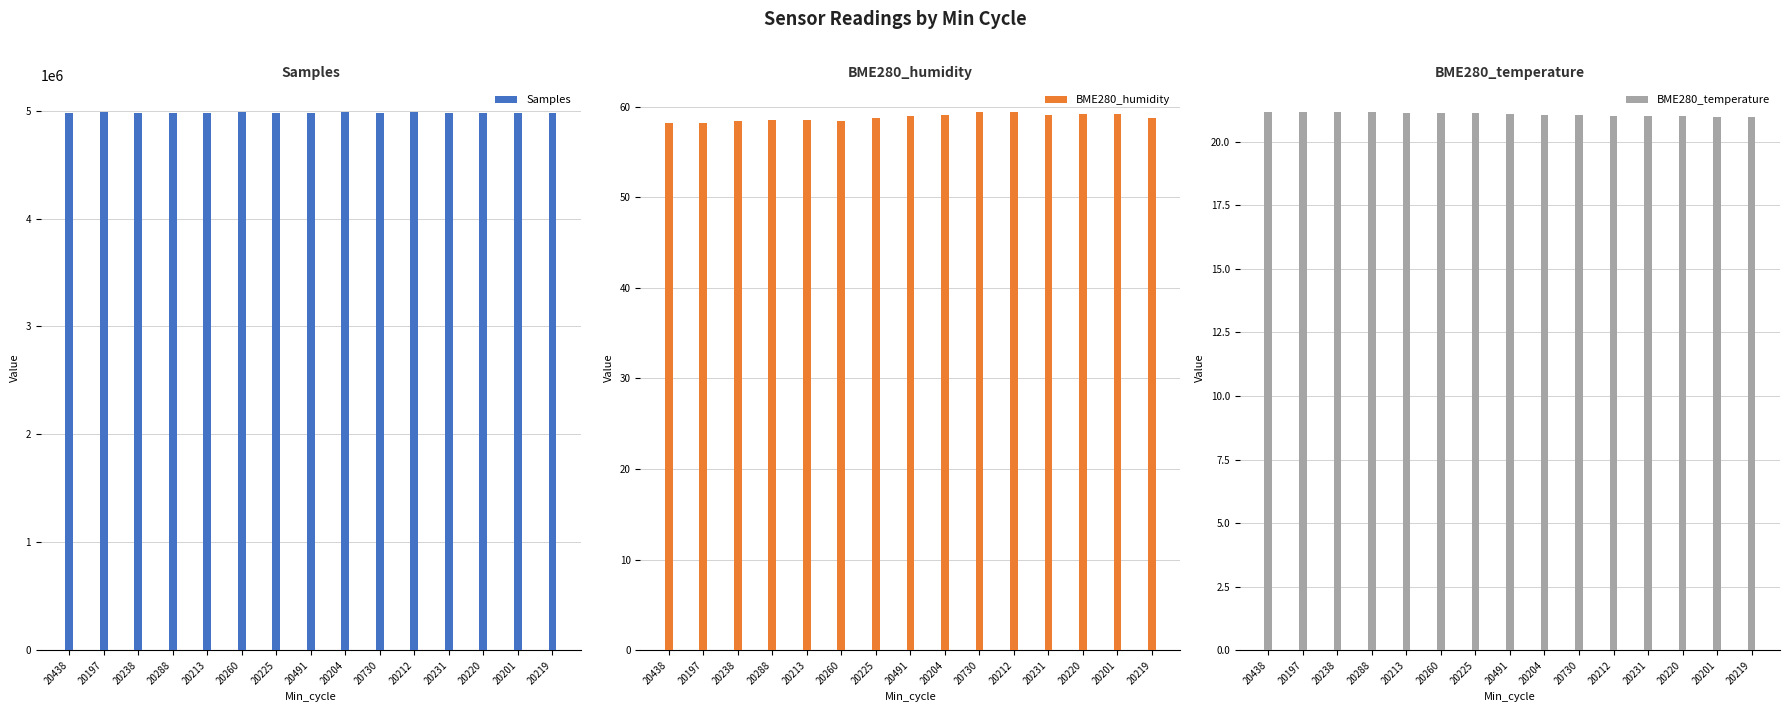

What is the sum of the BME280_humidity values at 20288 and 20213?

116.9